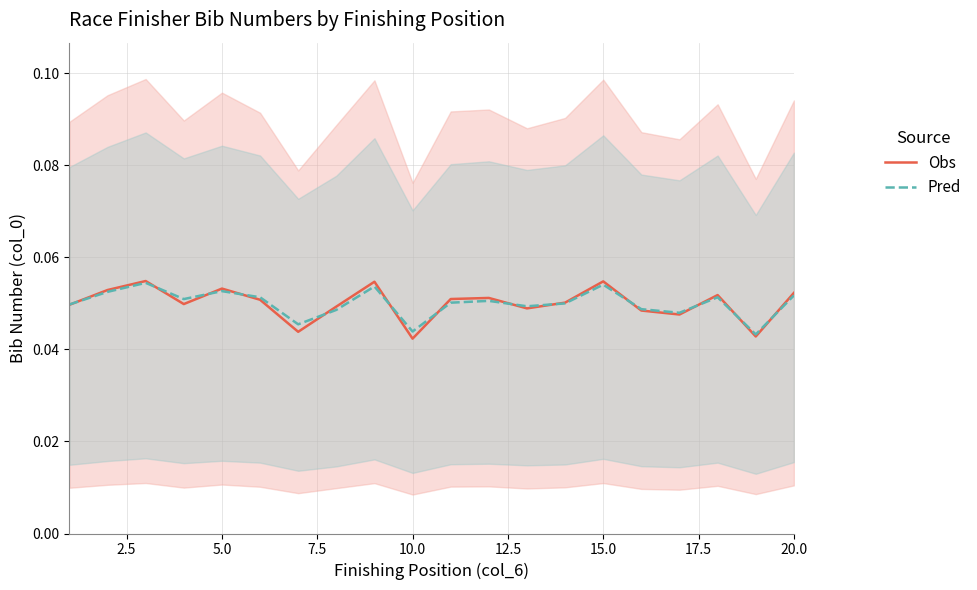

Count the Pred values in the range 0 to 1.

20